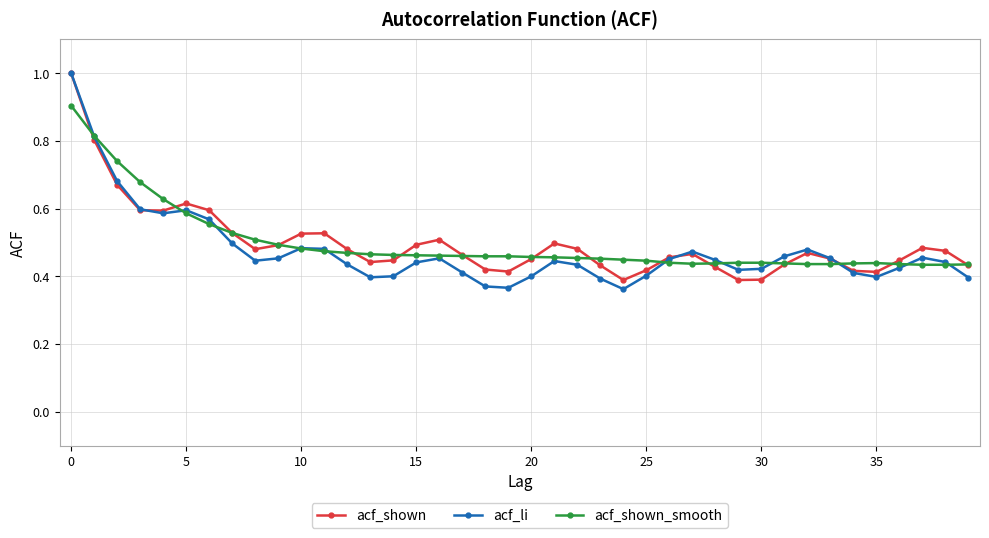

What is the greatest value displayed?

1.0